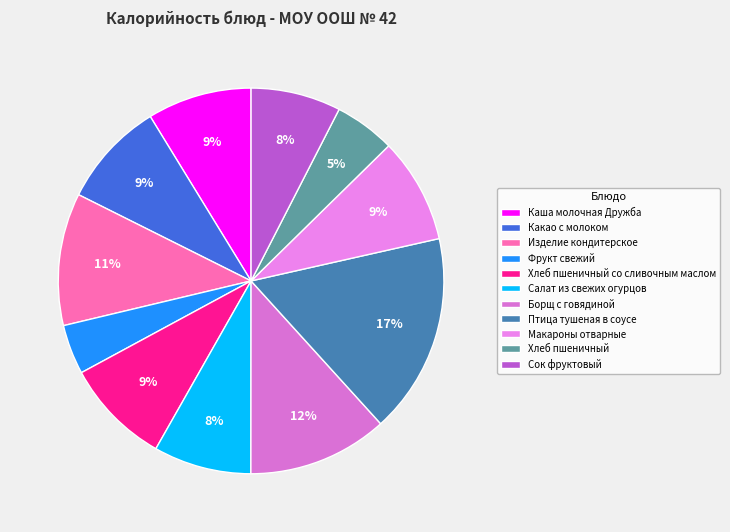

How many segments does this pie chart have?

11